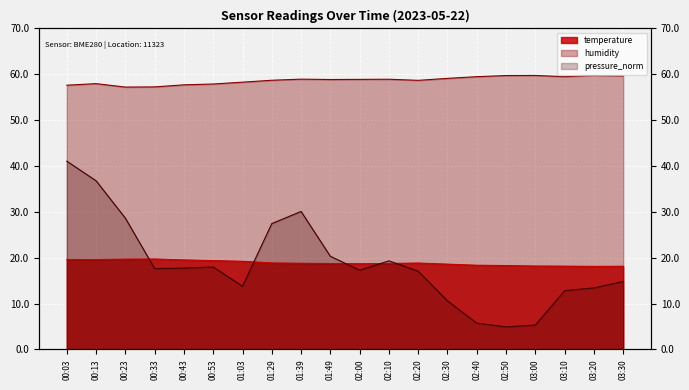

What is the lowest value of the temperature series?

18.1